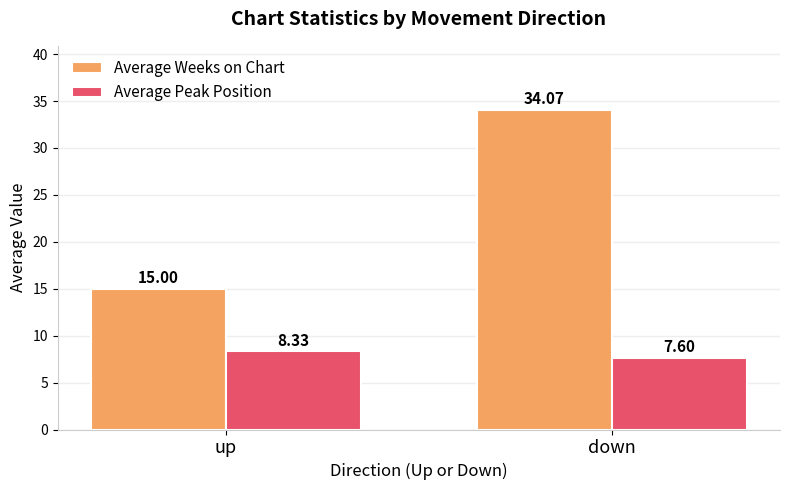

What is the sum of the Average Weeks on Chart values at up and down?

49.1